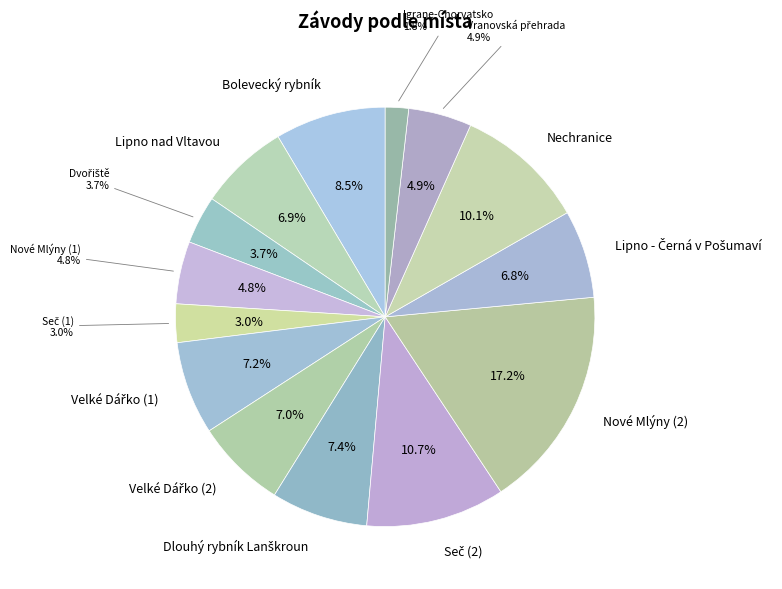

What is the total percentage of Vranovská přehrada and Dlouhý rybník Lanškroun?

12.3%